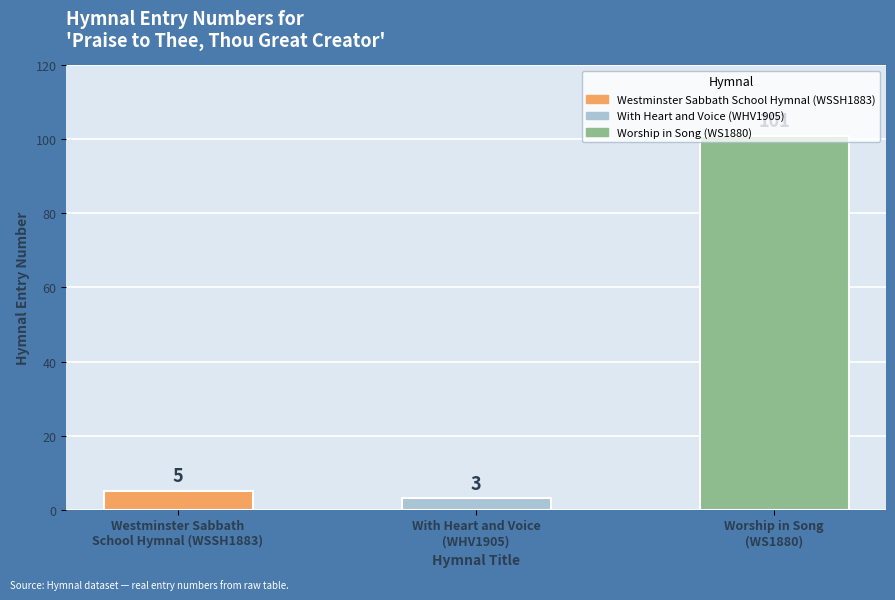

What is the label of the 3rd bar from the right?

Westminster Sabbath
School Hymnal (WSSH1883)